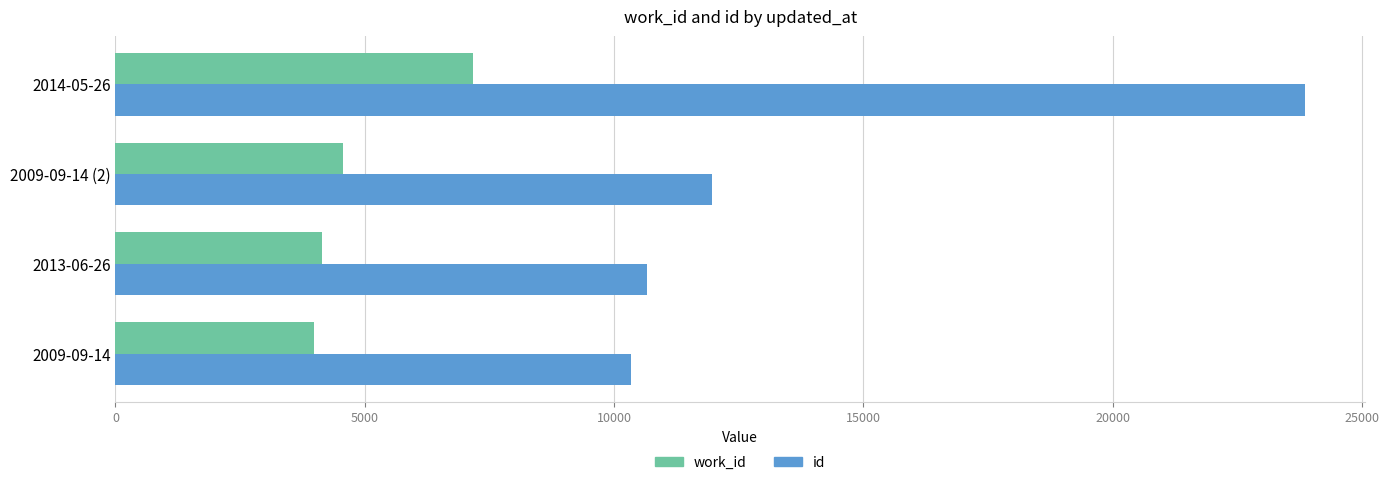

The value of id at 2009-09-14 is 10342. True or false?

True